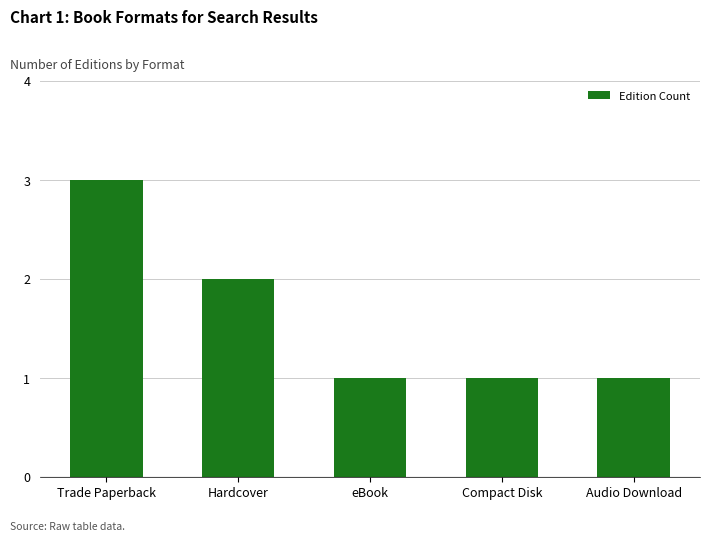

The chart shows a value of 3 at Hardcover. True or false?

False